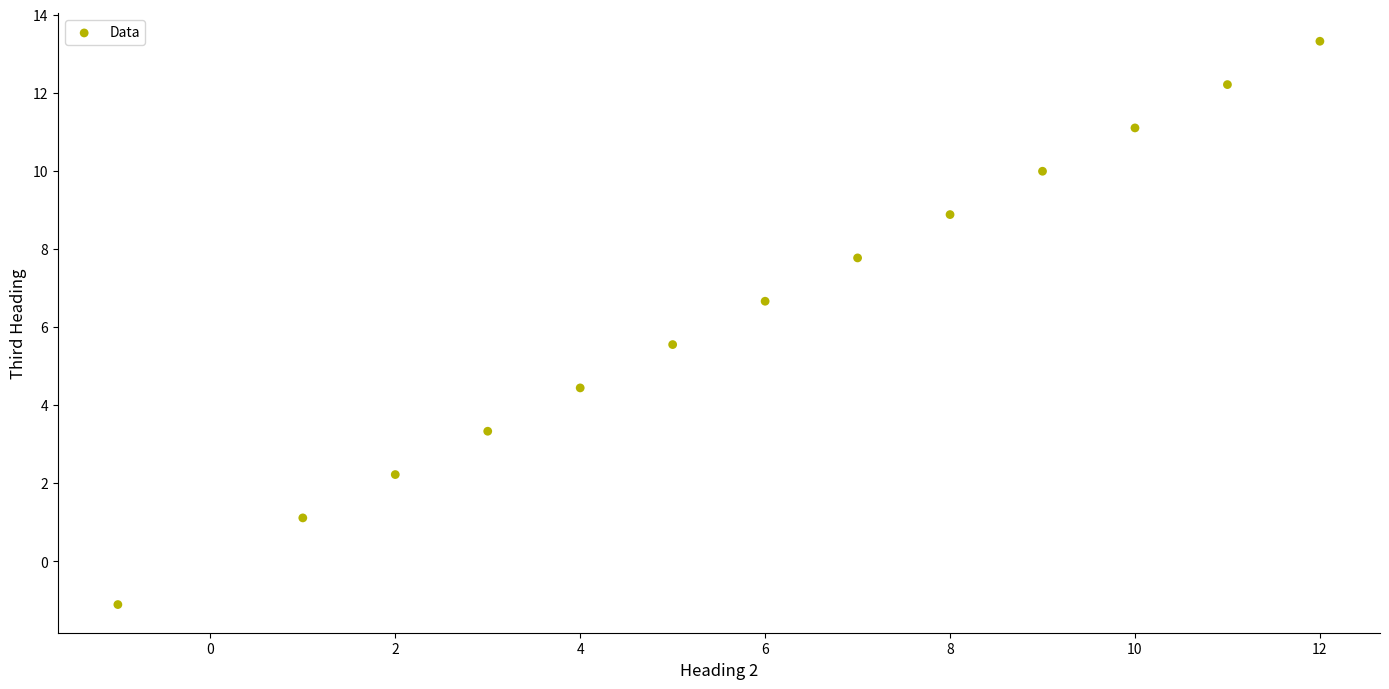

What is the range of Y values (max minus min)?

14.4